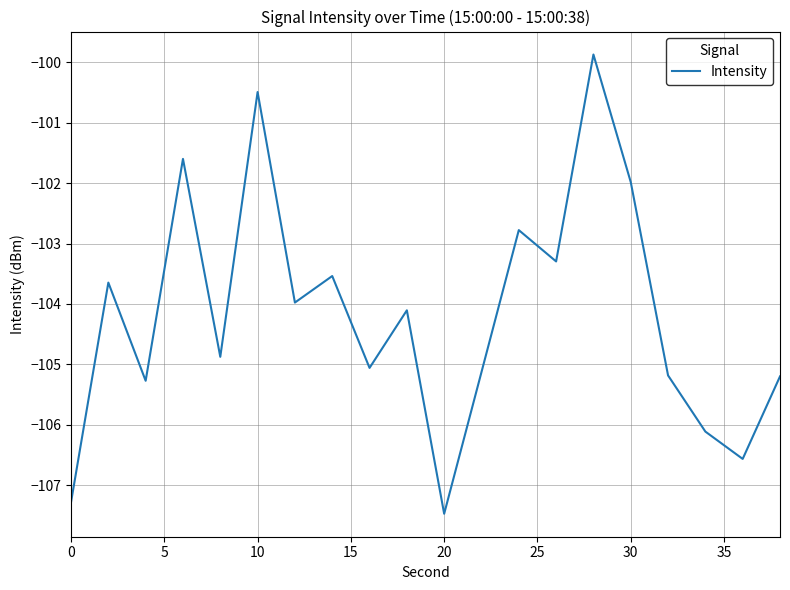

What is the greatest value displayed?

-99.9